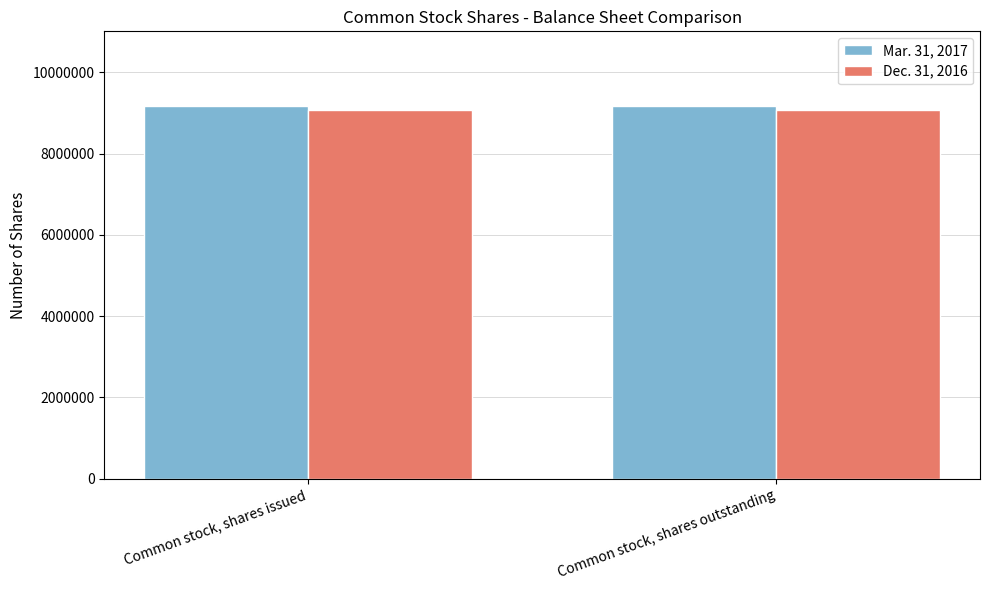

List the series in order of their peak value, highest first.

Mar. 31, 2017, Dec. 31, 2016